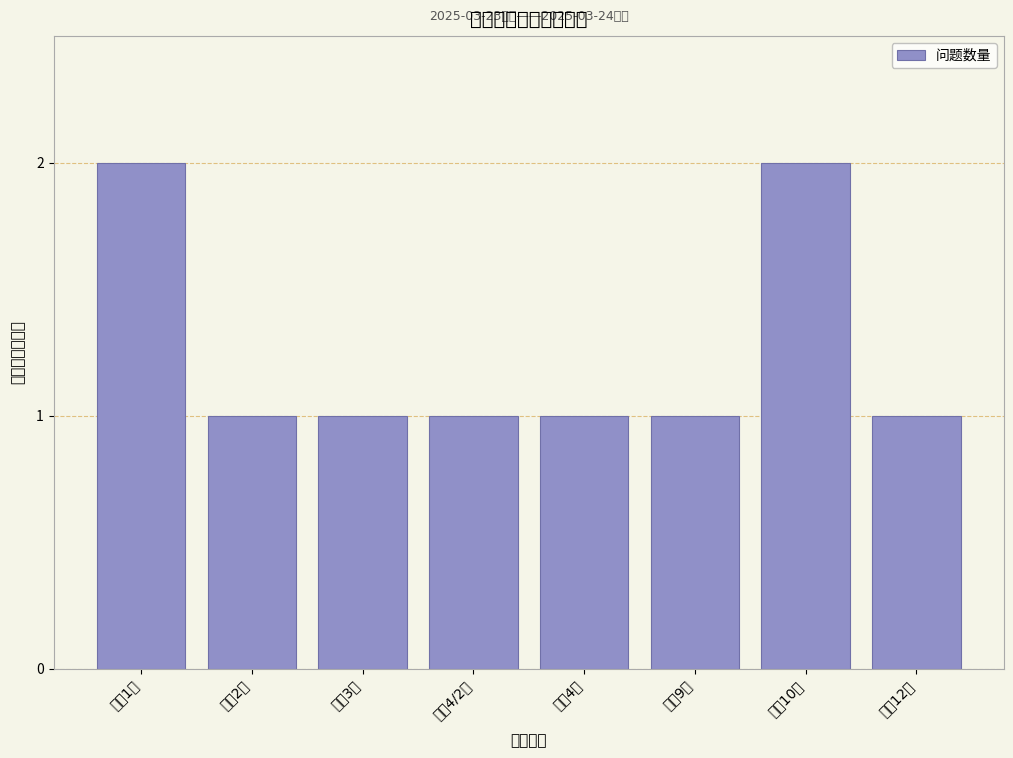

Reading left to right, what are all the values shown in this chart?

高三1班=2	高三2班=1	高三3班=1	高三4/2班=1	高三4班=1	高三9班=1	高三10班=2	高三12班=1